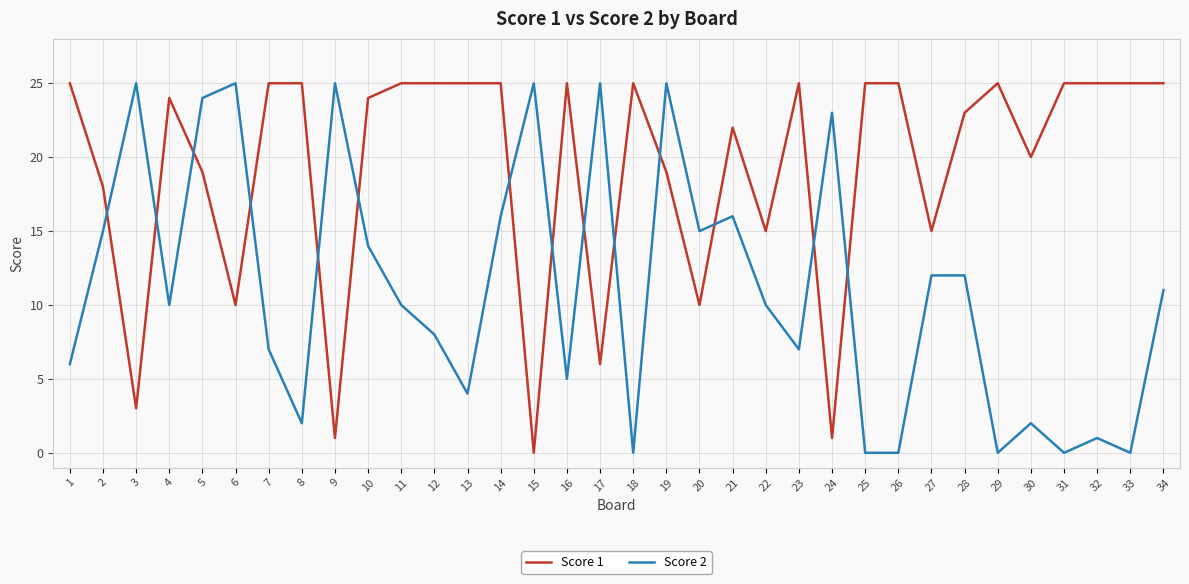

True or false: Score 1 has more than 2 points higher than both neighbors.

True